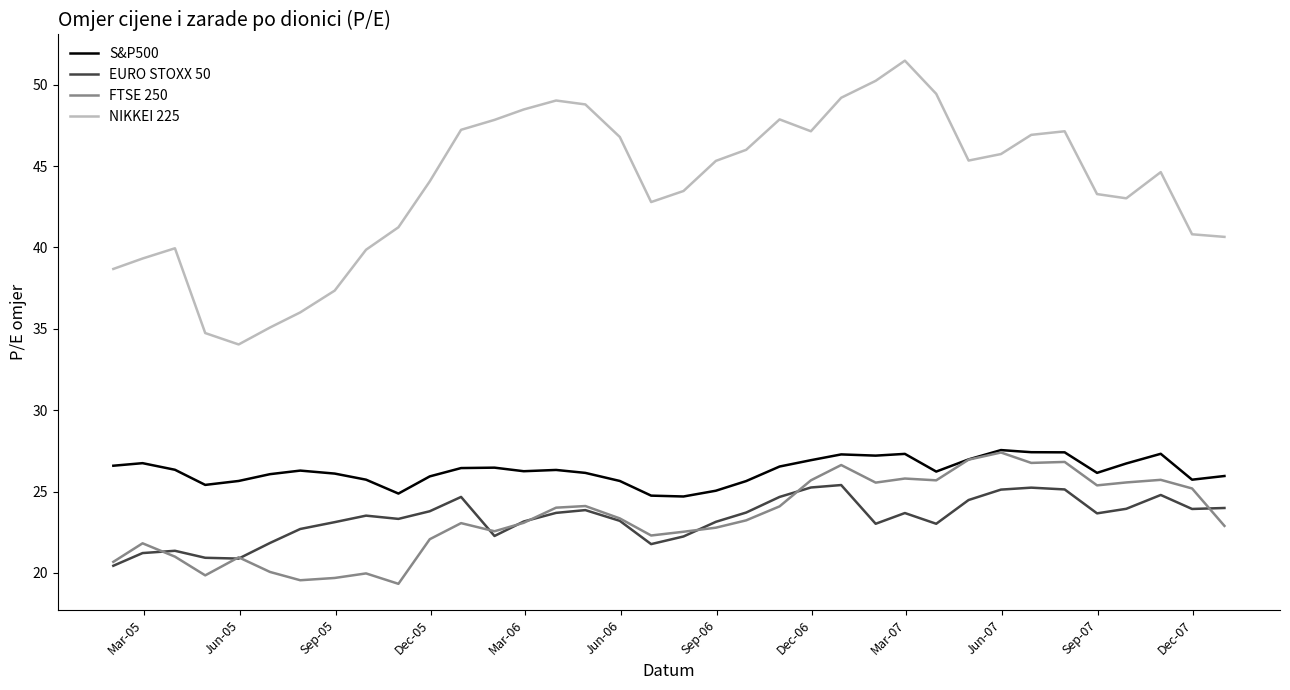

What is the greatest value displayed?

51.5